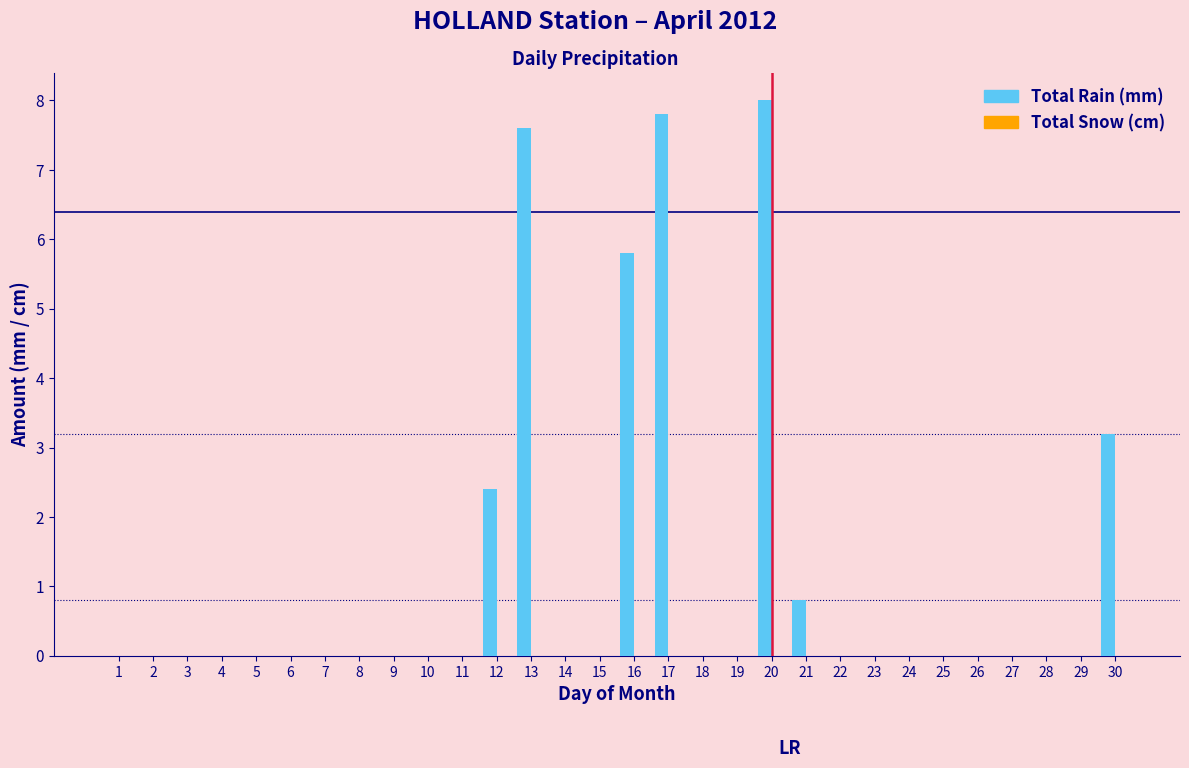

Reading left to right, transcribe all the data shown in this chart.

1=0.0	2=0.0	3=0.0	4=0.0	5=0.0	6=0.0	7=0.0	8=0.0	9=0.0	10=0.0	11=0.0	12=2.4	13=7.6	14=0.0	15=0.0	16=5.8	17=7.8	18=0.0	19=0.0	20=8.0	21=0.8	22=0.0	23=0.0	24=0.0	25=0.0	26=0.0	27=0.0	28=0.0	29=0.0	30=3.2